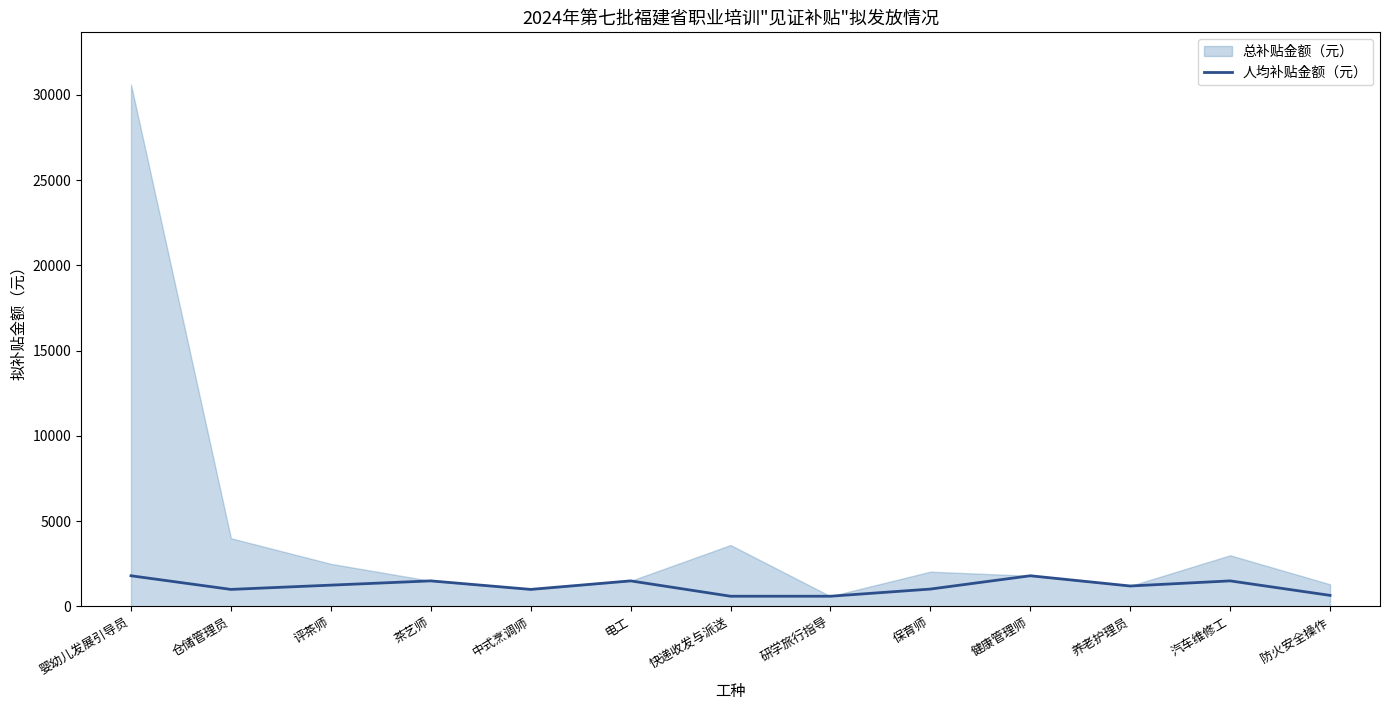

Which category has the highest value across all series?

婴幼儿发展引导员